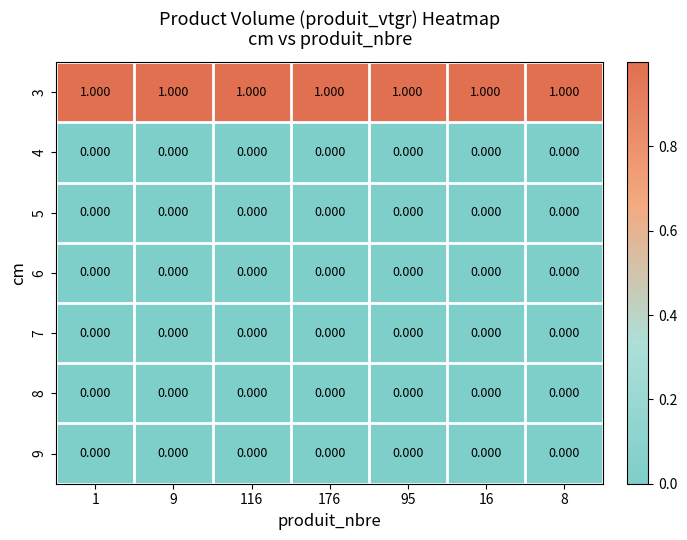

How many series are shown in this chart?

7